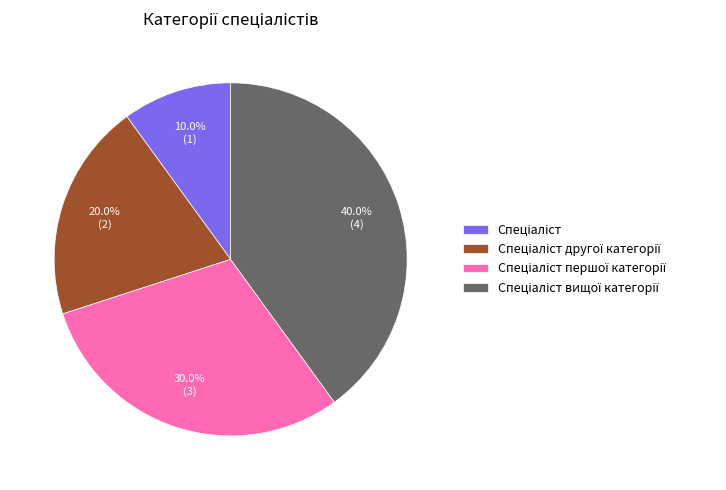

Count the number of slices in the pie.

4